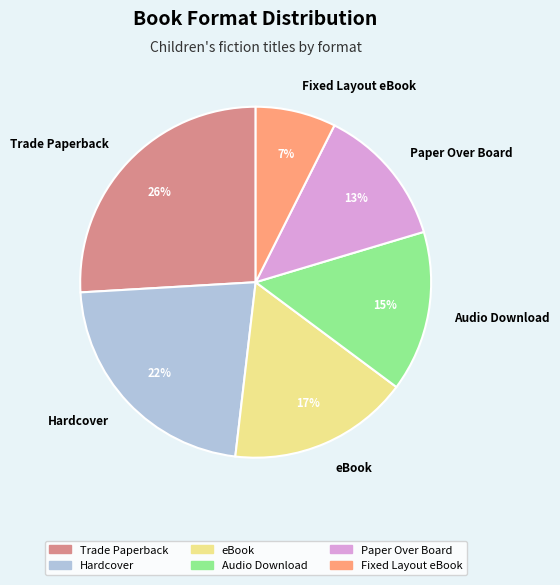

To the nearest percent, what is the difference between the Audio Download and Paper Over Board slice percentages?

2%